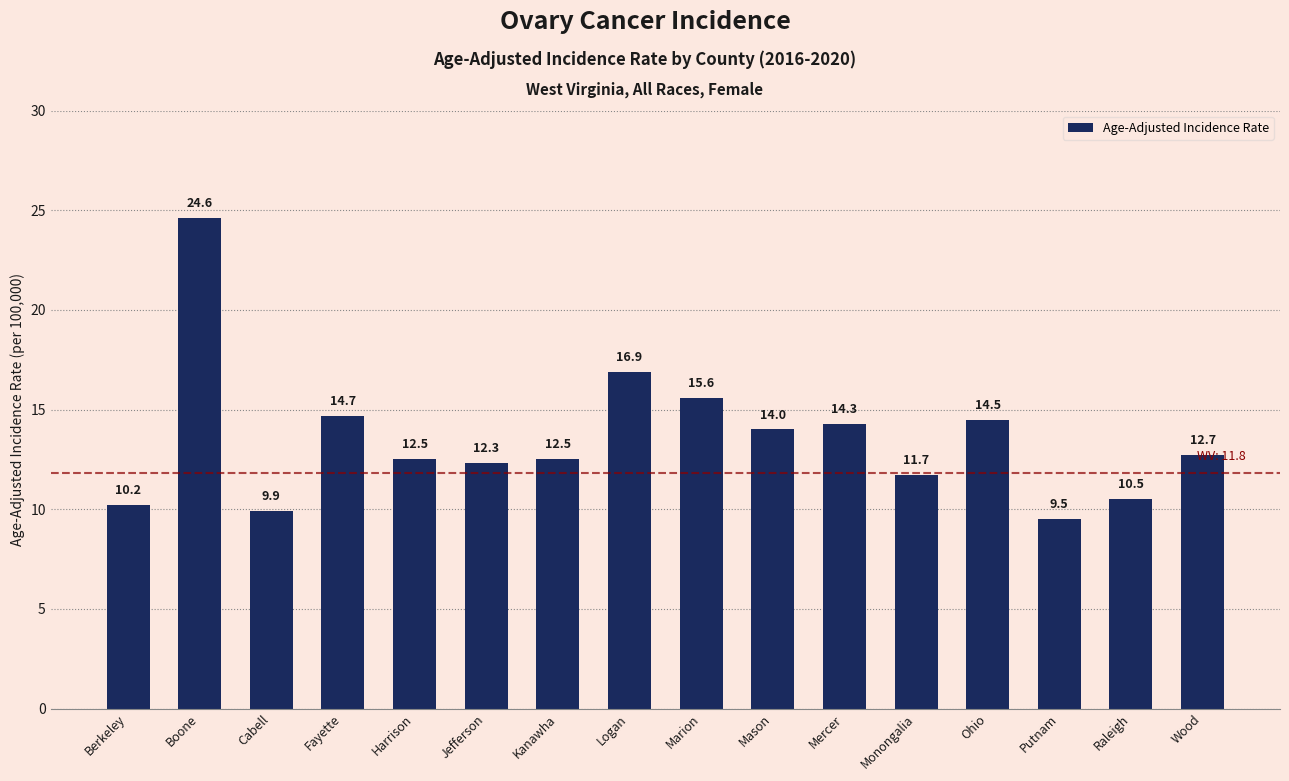

What position from the left is Harrison?

5